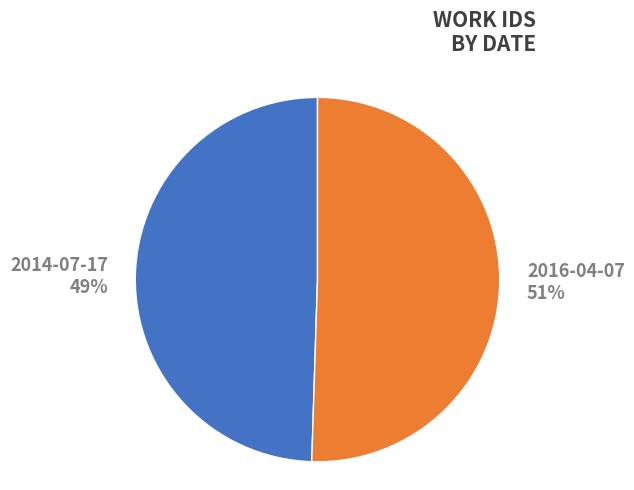

Do 2016-04-07 and 2014-07-17 together represent more than half of the pie?

Yes